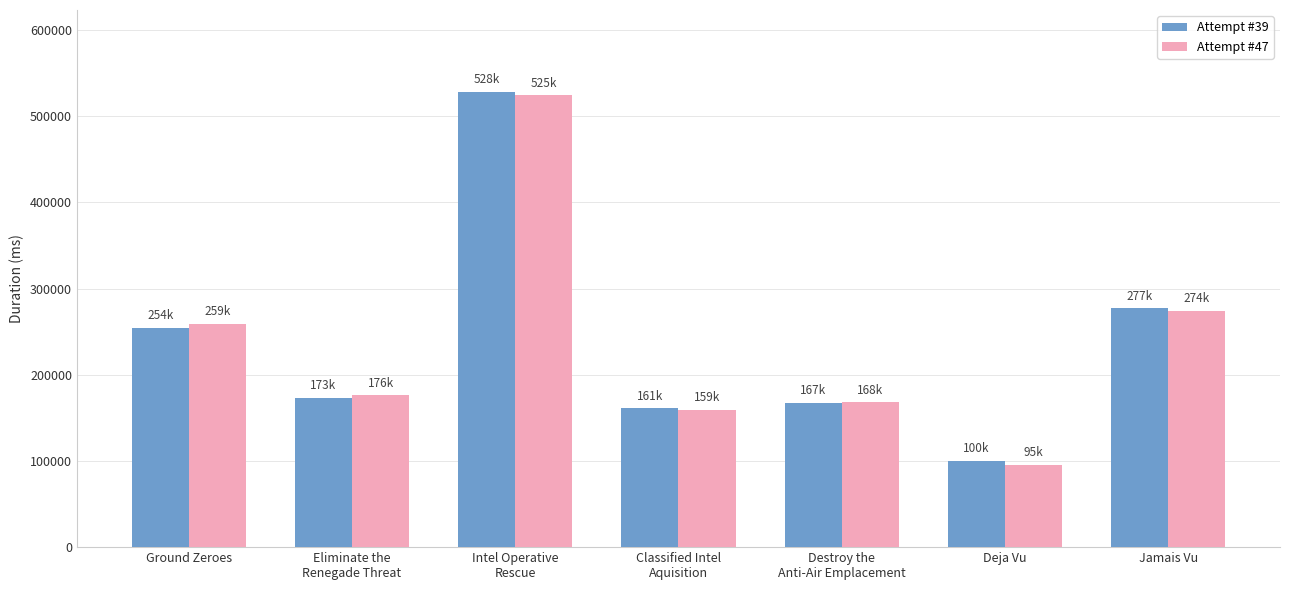

How many series are shown in this chart?

2